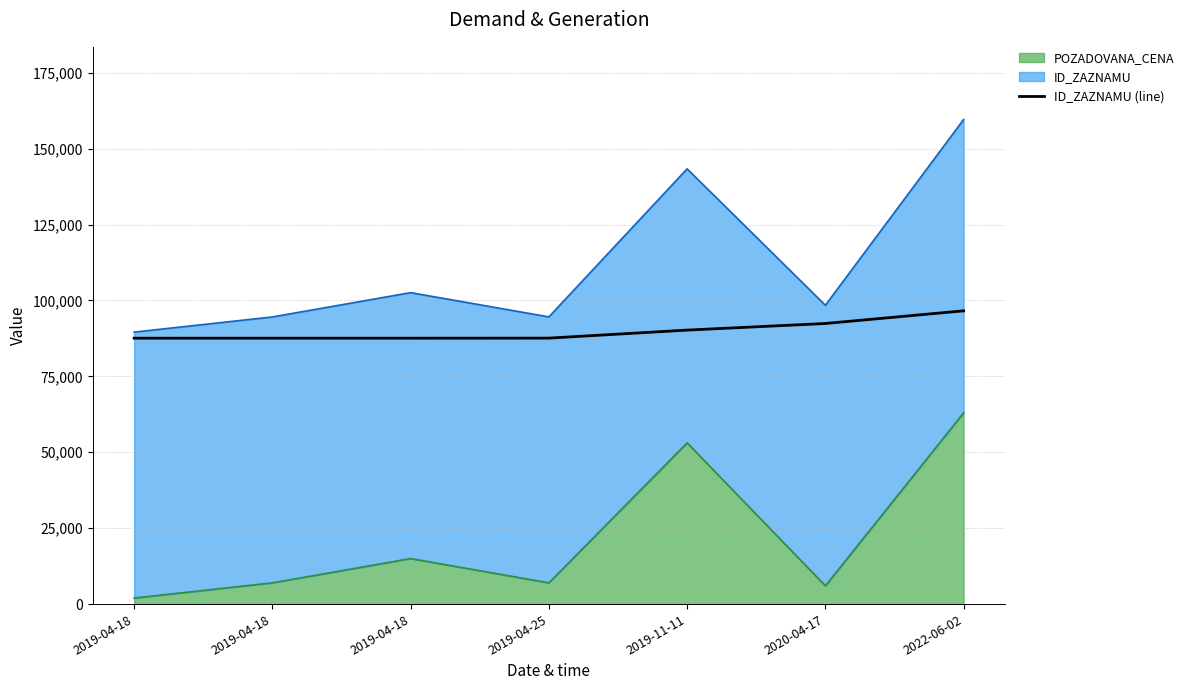

Which has a higher value, 2019-11-11 or 2019-04-18?

2019-11-11